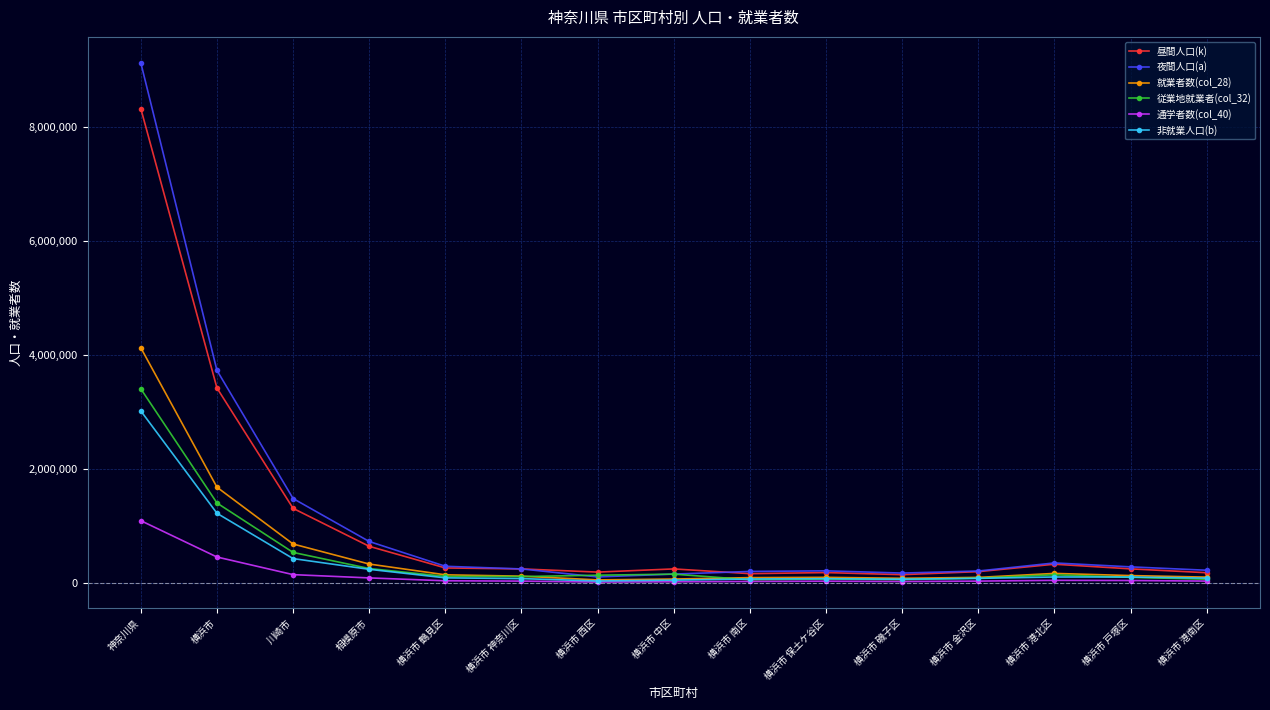

What is the smallest value displayed?

8832